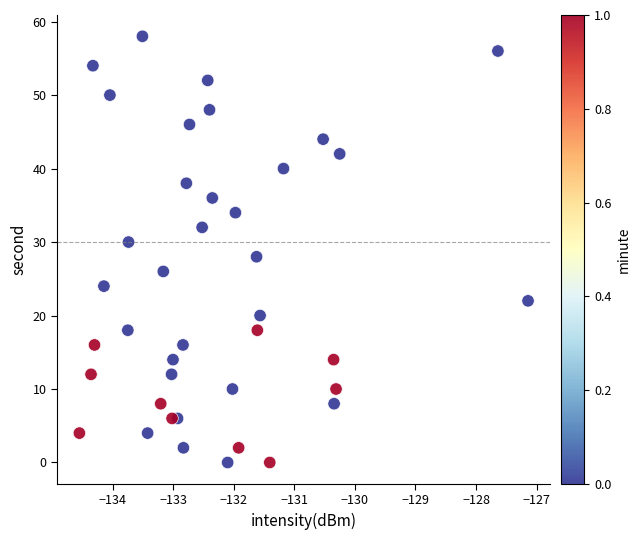

What is the range of Y values (max minus min)?

58